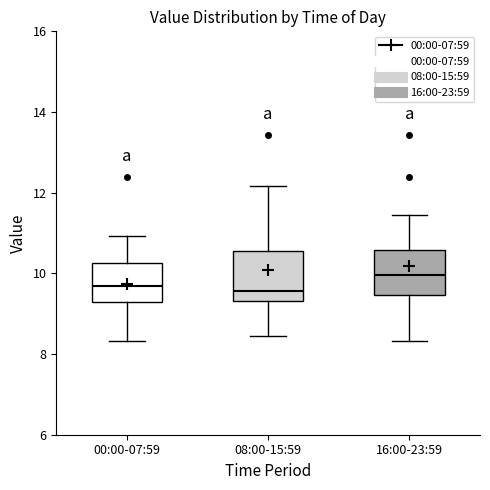

Where does the upper whisker of the box for 08:00-15:59 end on the y-axis? The values are not printed on the chart, so give them approximately, as read against the axis.

12.2